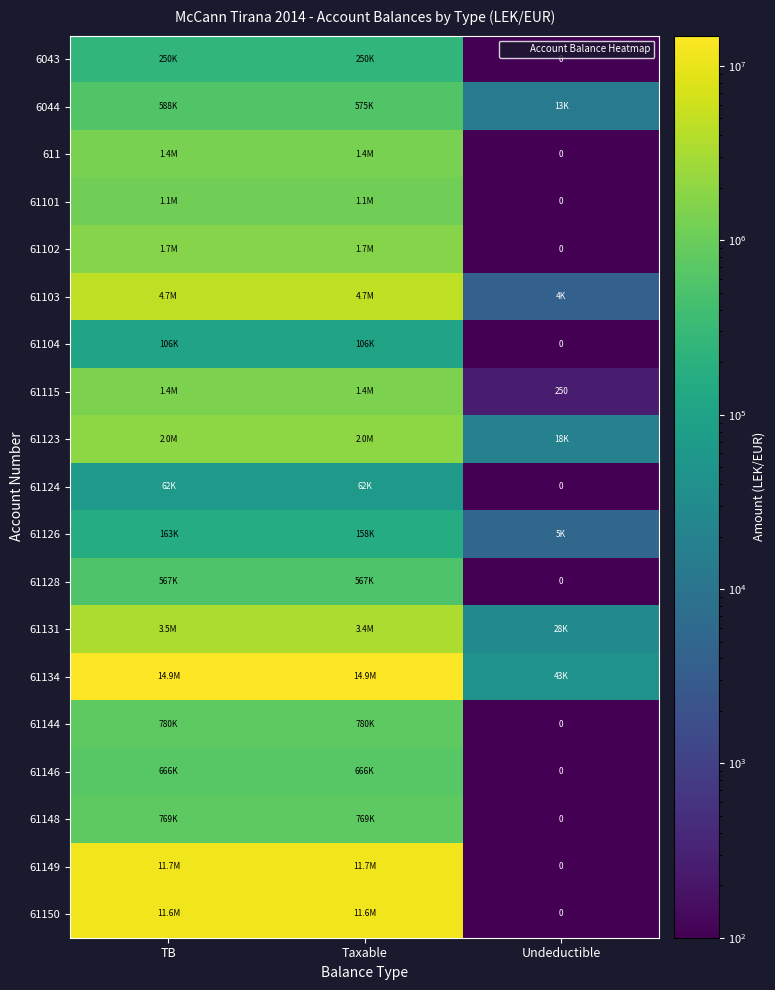

List the series in order of their peak value, highest first.

61134, 61149, 61150, 61103, 61131, 61123, 61102, 61115, 611, 61101, 61144, 61148, 61146, 6044, 61128, 6043, 61126, 61104, 61124